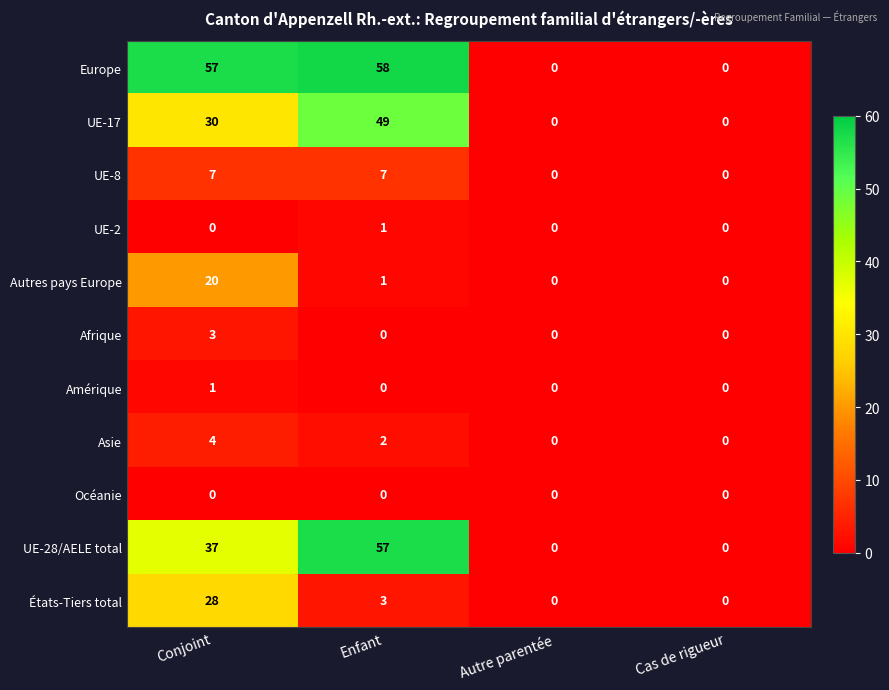

Which series has the largest total across all categories?

Europe